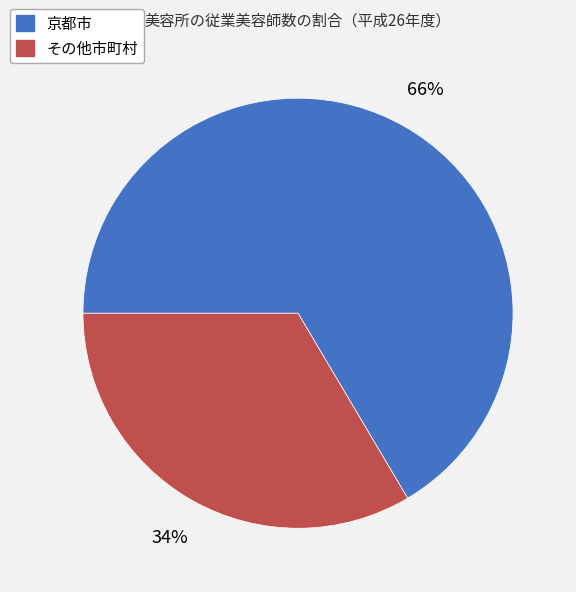

To the nearest percent, what is the average slice percentage?

50%